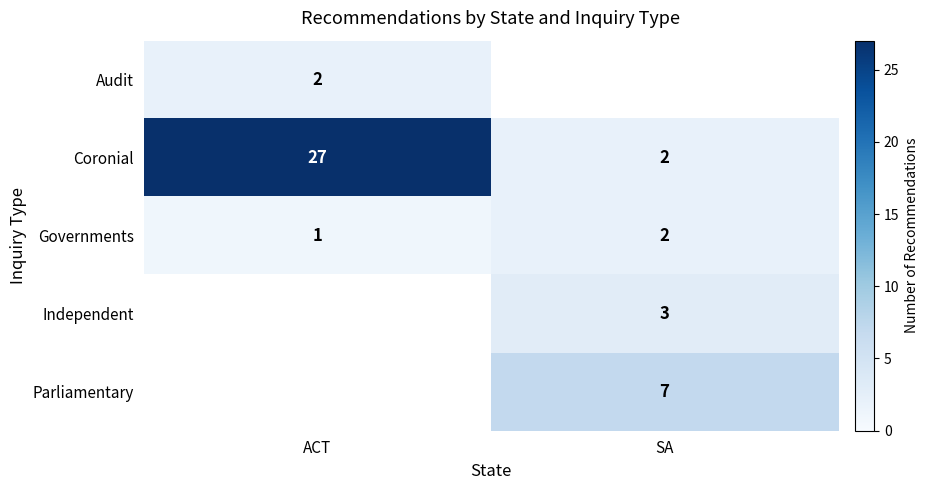

Which category has the highest value in the Coronial series?

ACT